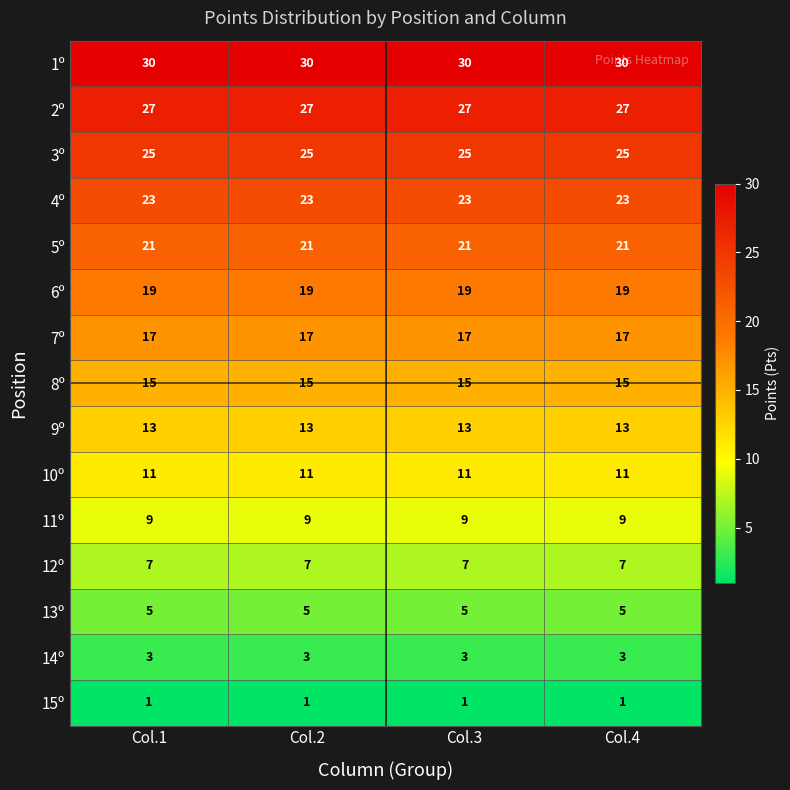

Is it true that 2º equals 27 at Col.1?

True